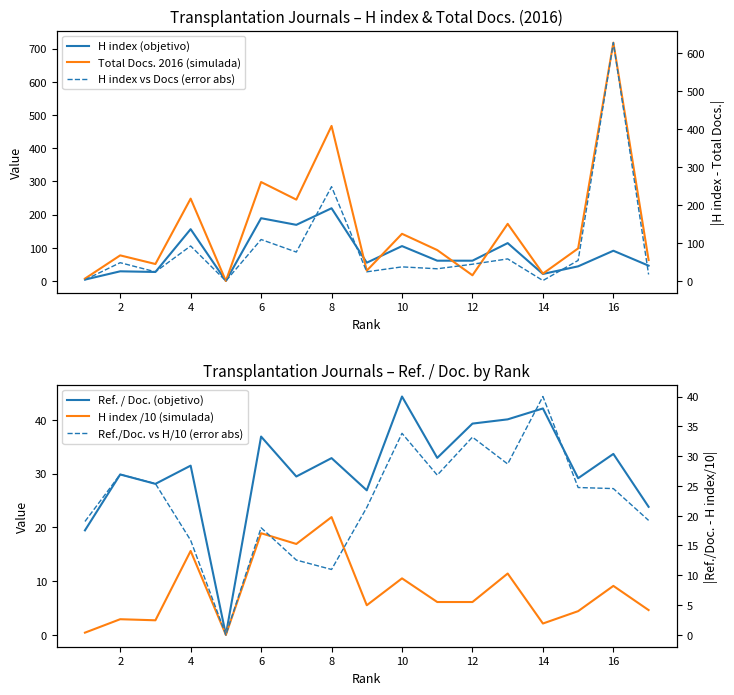

The H index vs Docs (error abs) series shows 58.0 at 12. True or false?

True